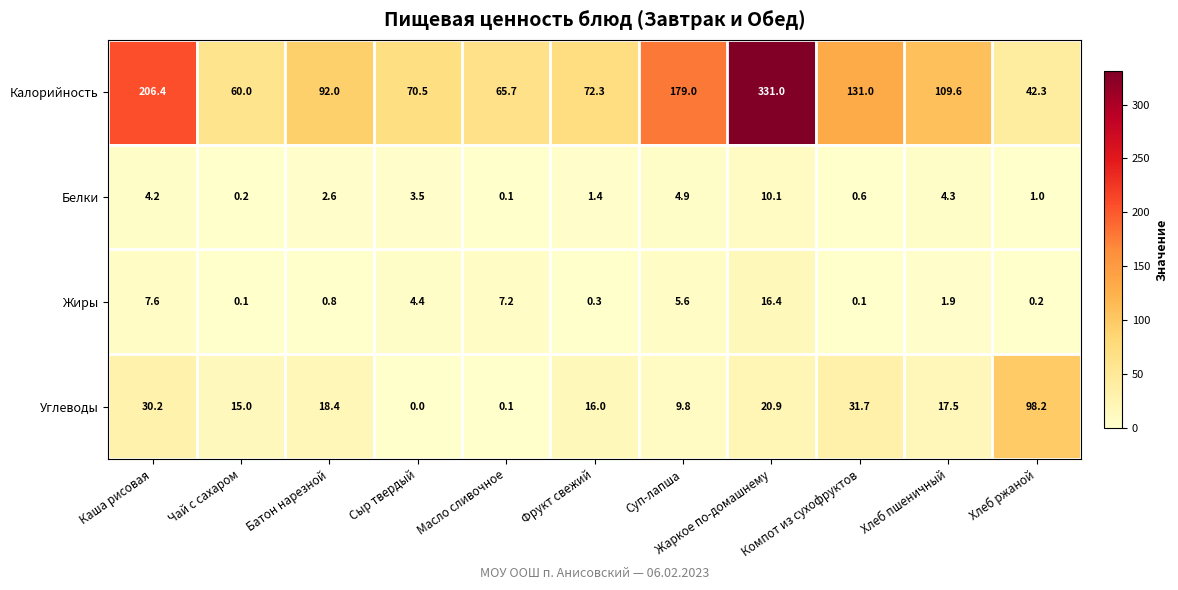

What is the total value across all series at Жаркое по-домашнему?

378.4